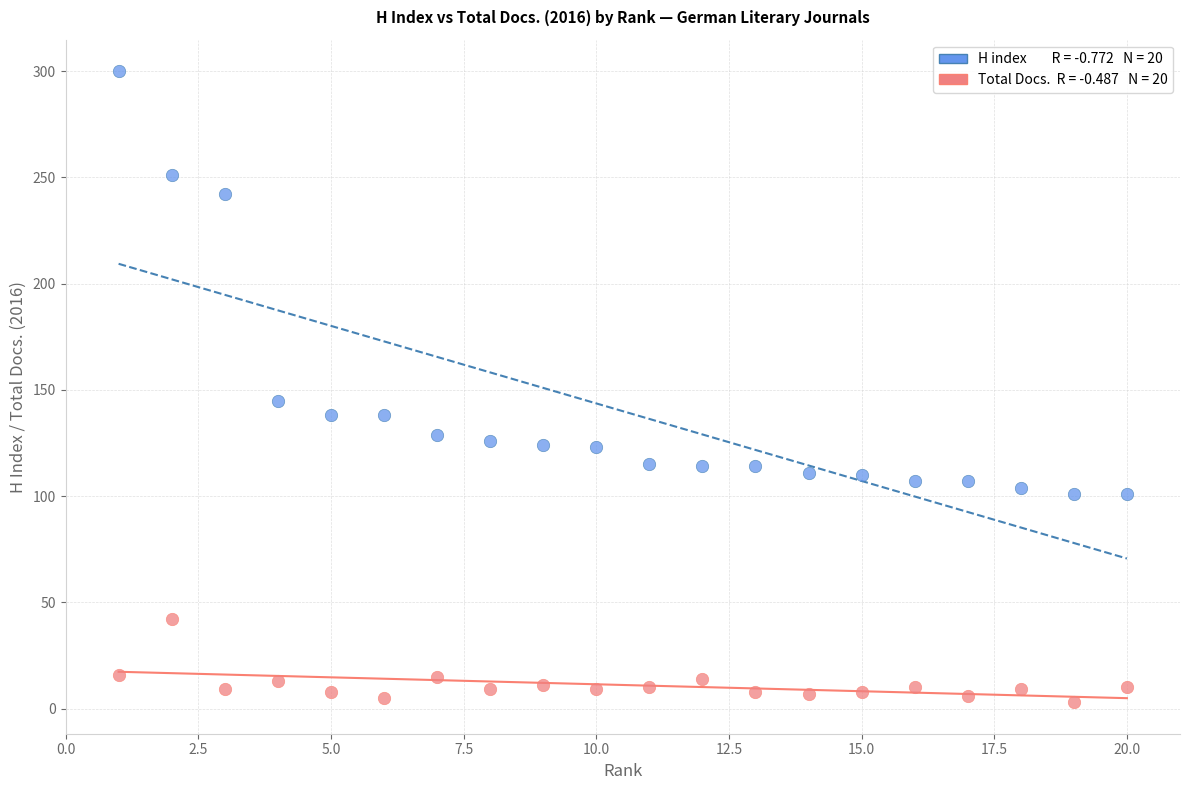

Across all data points, what is the range of Y values (max minus min)?

297